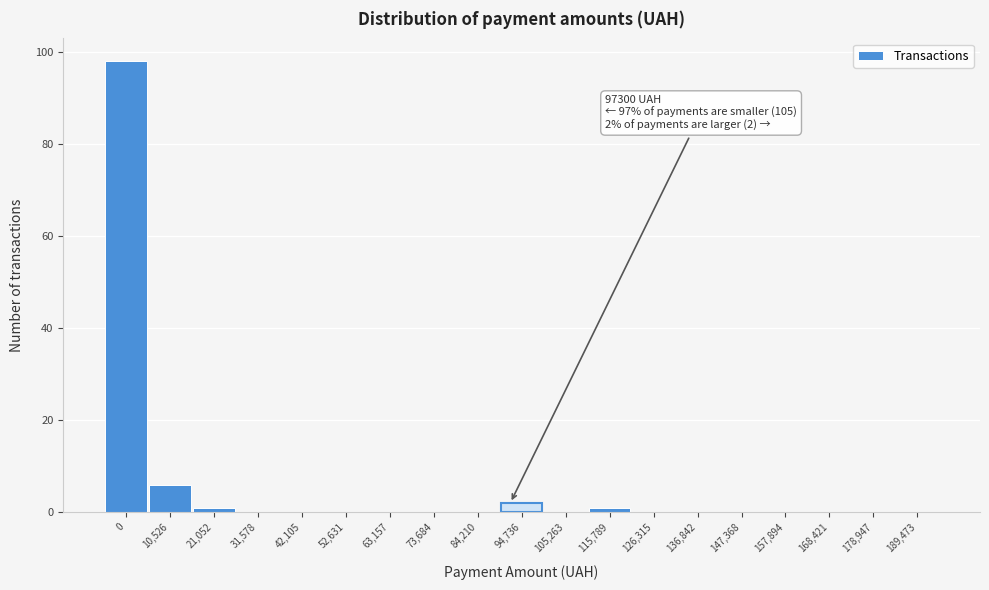

Reading right to left, list all the values displayed in this chart.

189,473=0	178,947=0	168,421=0	157,894=0	147,368=0	136,842=0	126,315=0	115,789=1	105,263=0	94,736=2	84,210=0	73,684=0	63,157=0	52,631=0	42,105=0	31,578=0	21,052=1	10,526=6	0=98